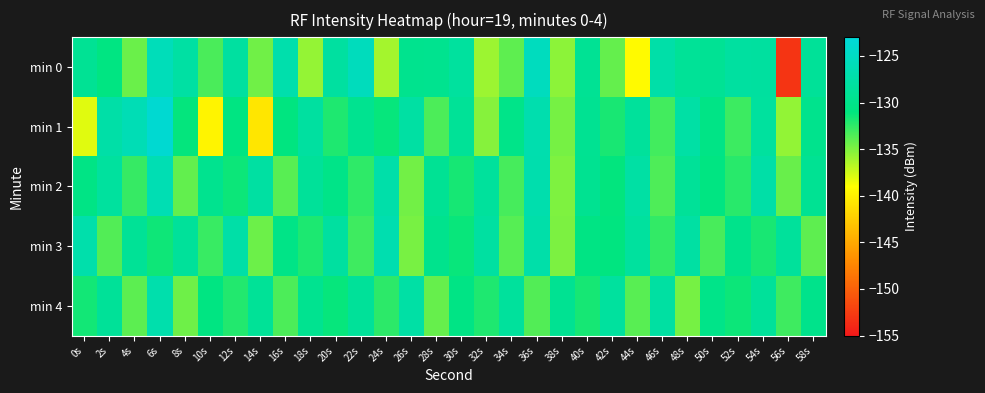

Which category has the highest value across all series?

6s